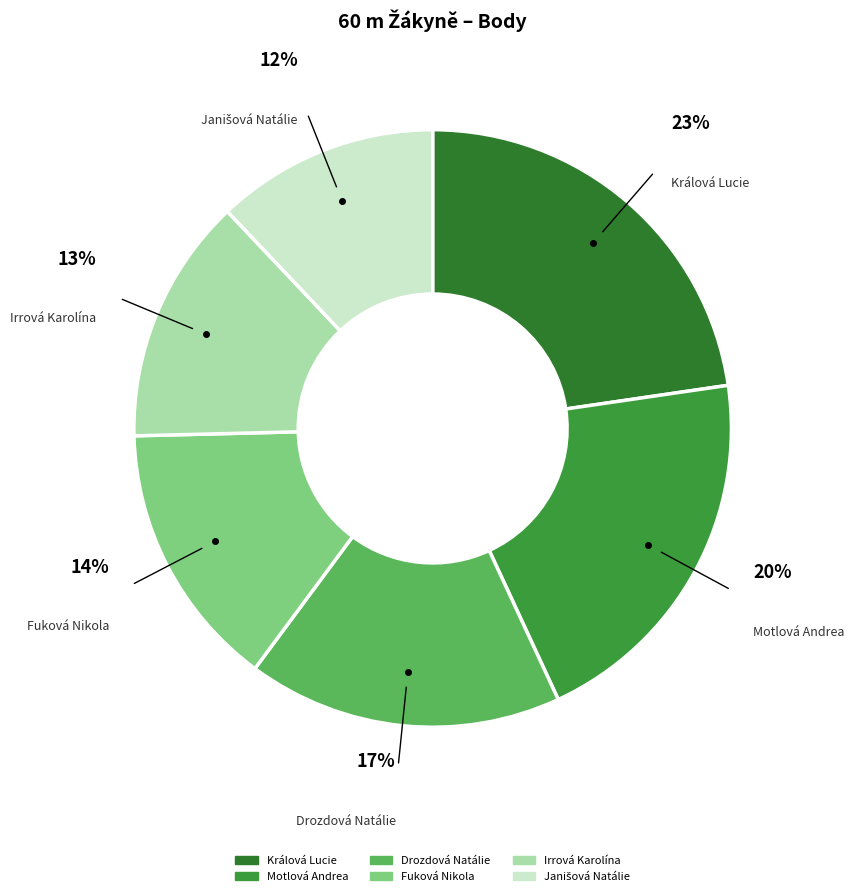

How many segments does this pie chart have?

6